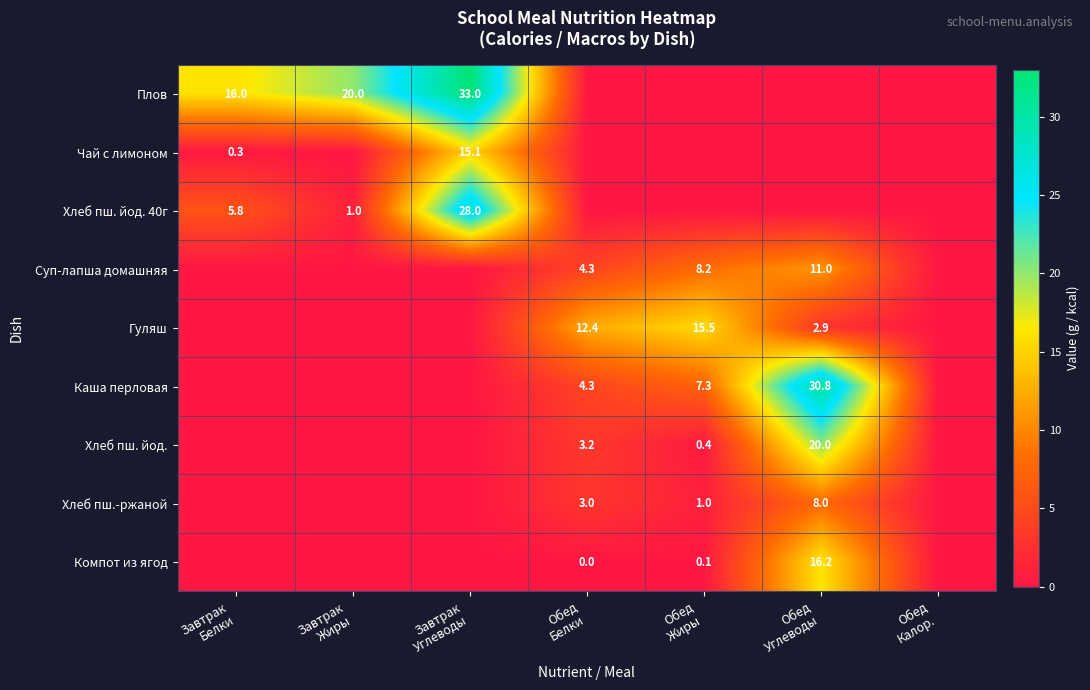

List the series in order of their peak value, lowest first.

Хлеб пш.-ржаной, Суп-лапша домашняя, Чай с лимоном, Гуляш, Компот из ягод, Хлеб пш. йод., Хлеб пш. йод. 40г, Каша перловая, Плов